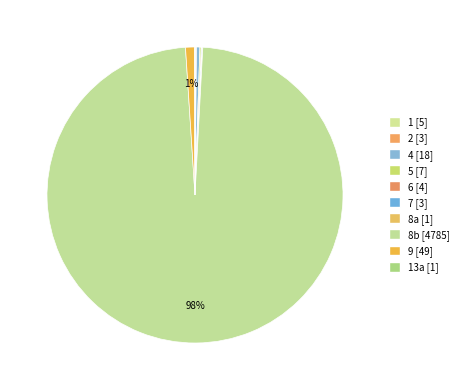

To the nearest percent, what is the difference between the largest and smallest slice percentages?

98%